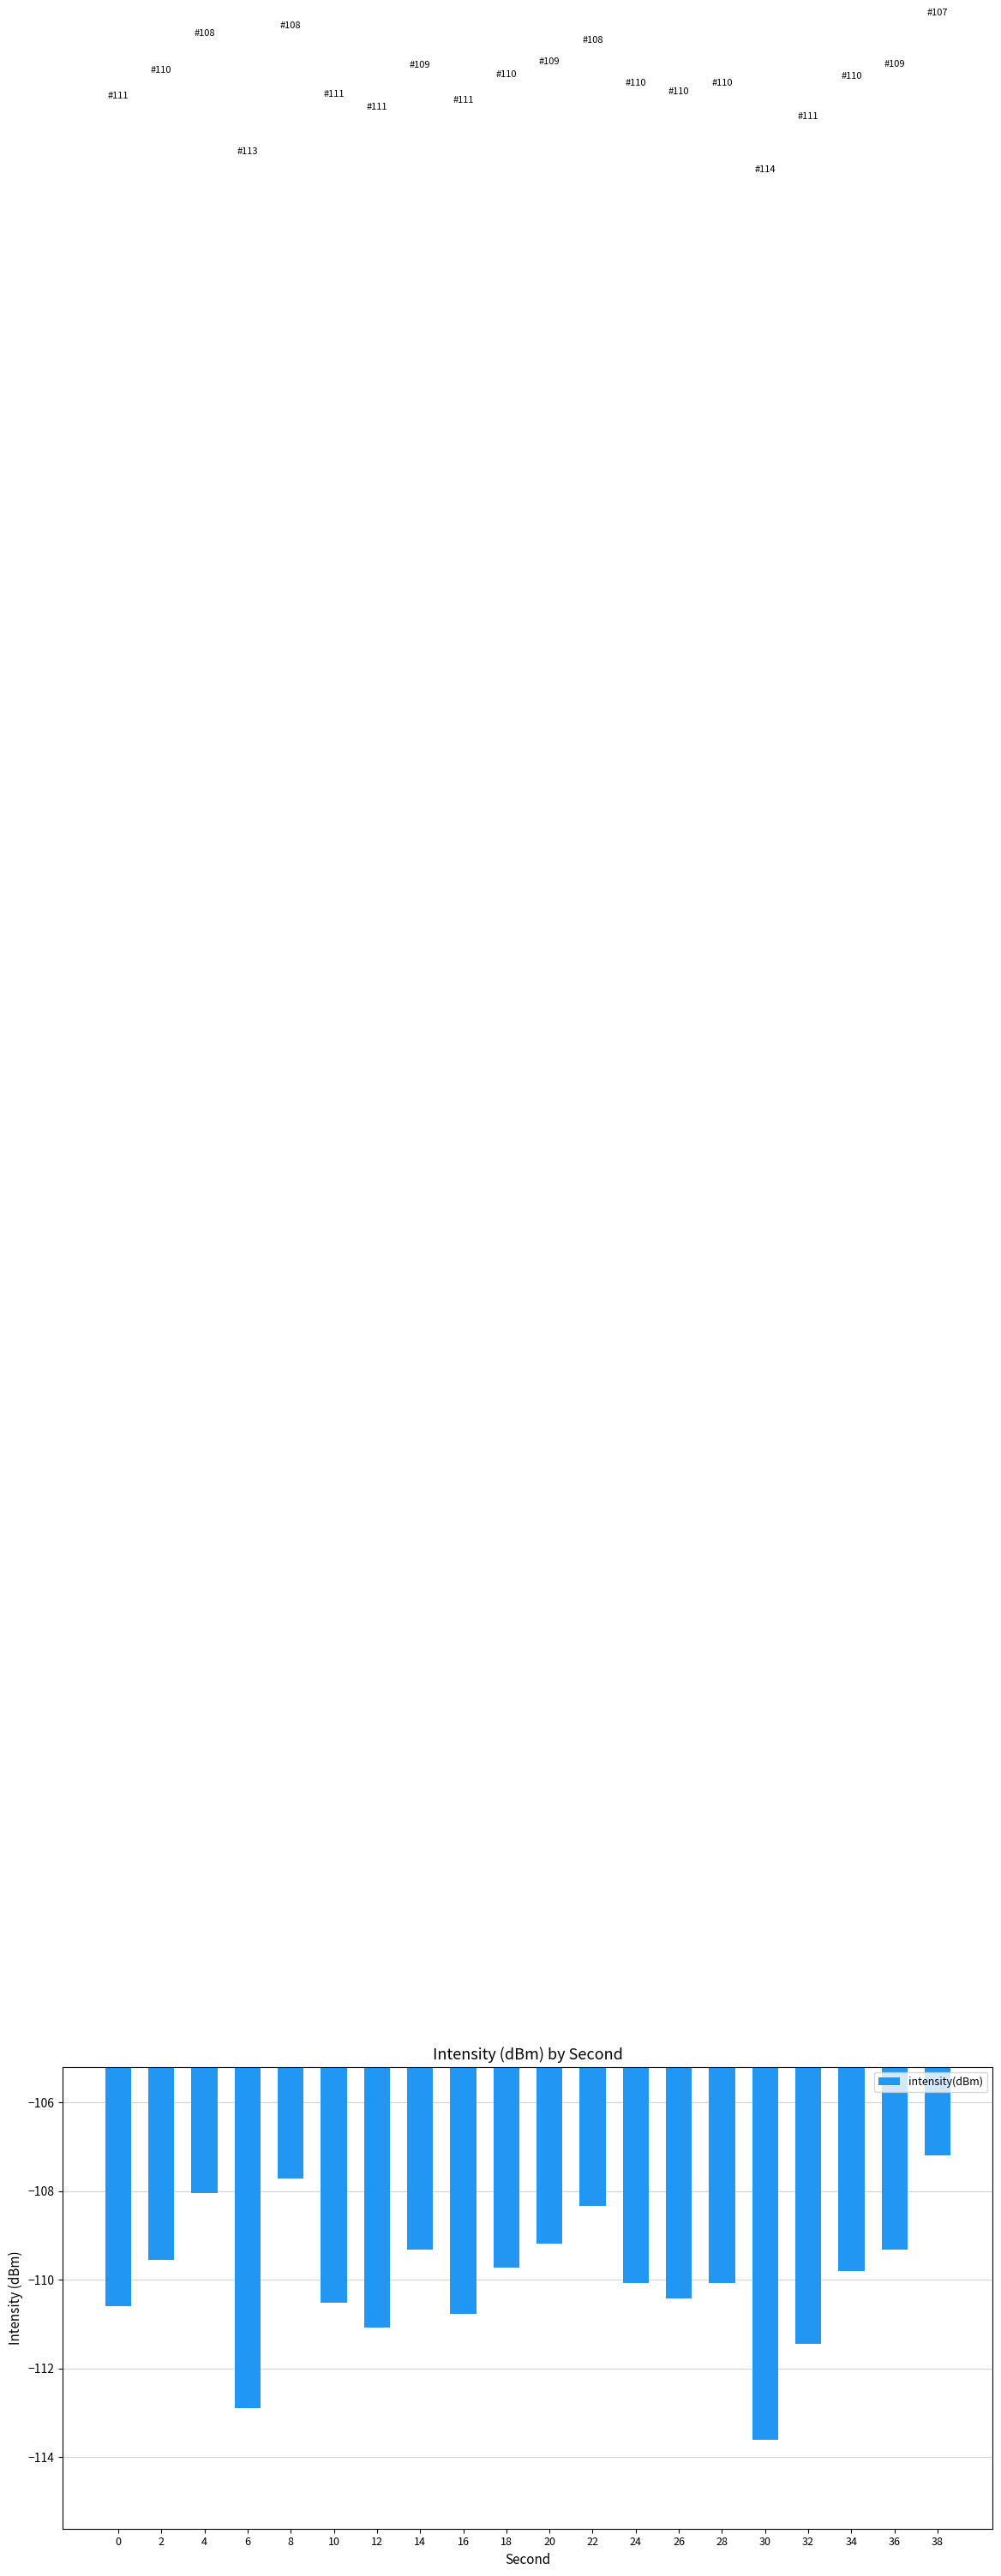

What is the minimum value shown in the chart?

-113.6